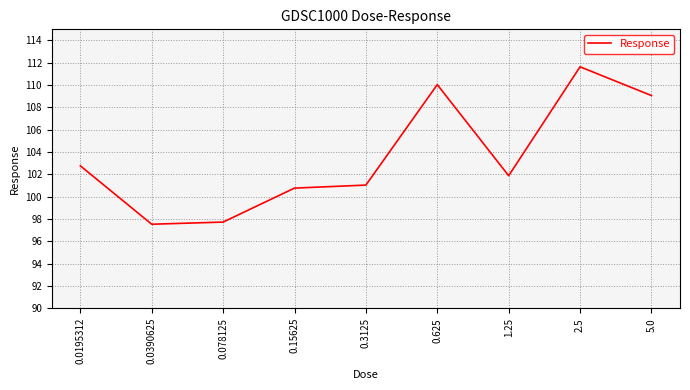

What is the ratio of the value at 0.15625 to the value at 1.25?

1.0